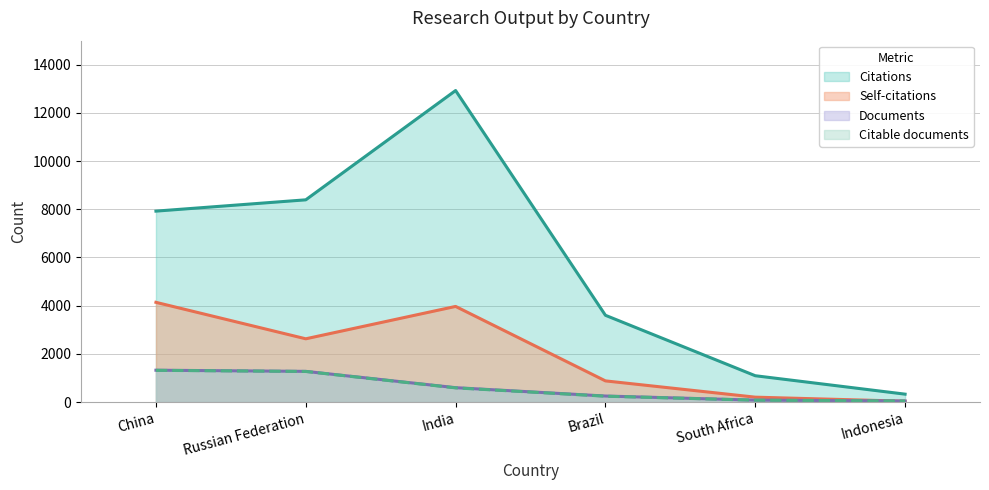

How many values in the Self-citations series are below 2624?

3